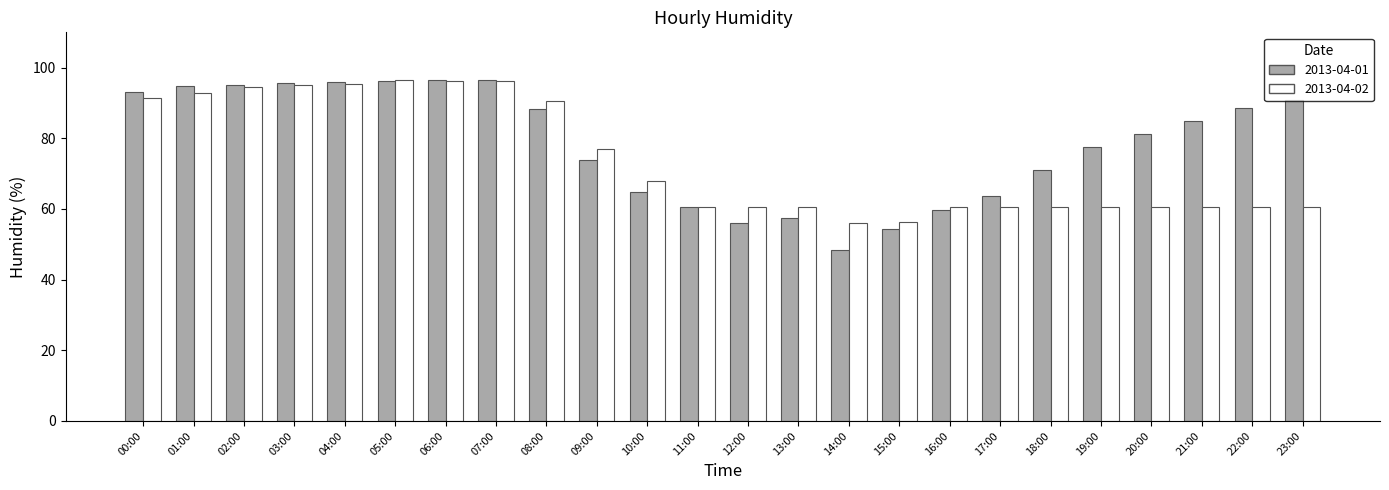

What is the value of the 2013-04-01 bar at the 21st from the left?

81.3